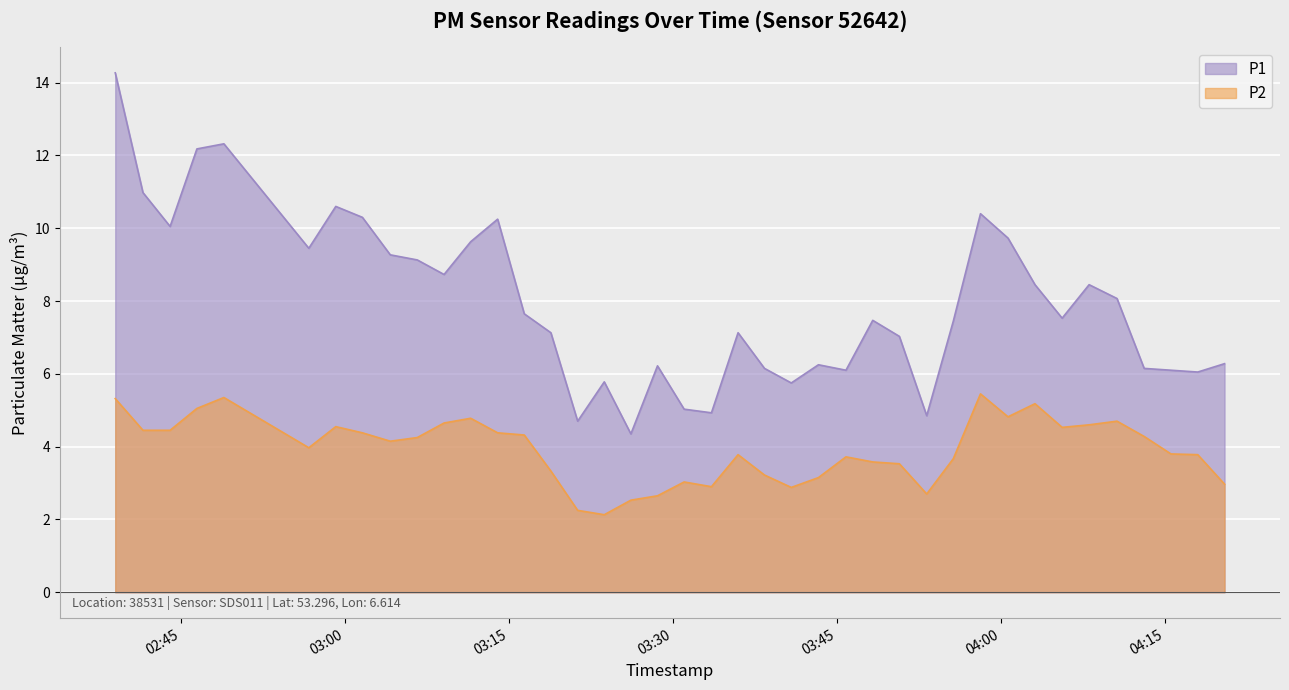

What position from the right is 2023-03-01T03:23:42?

24